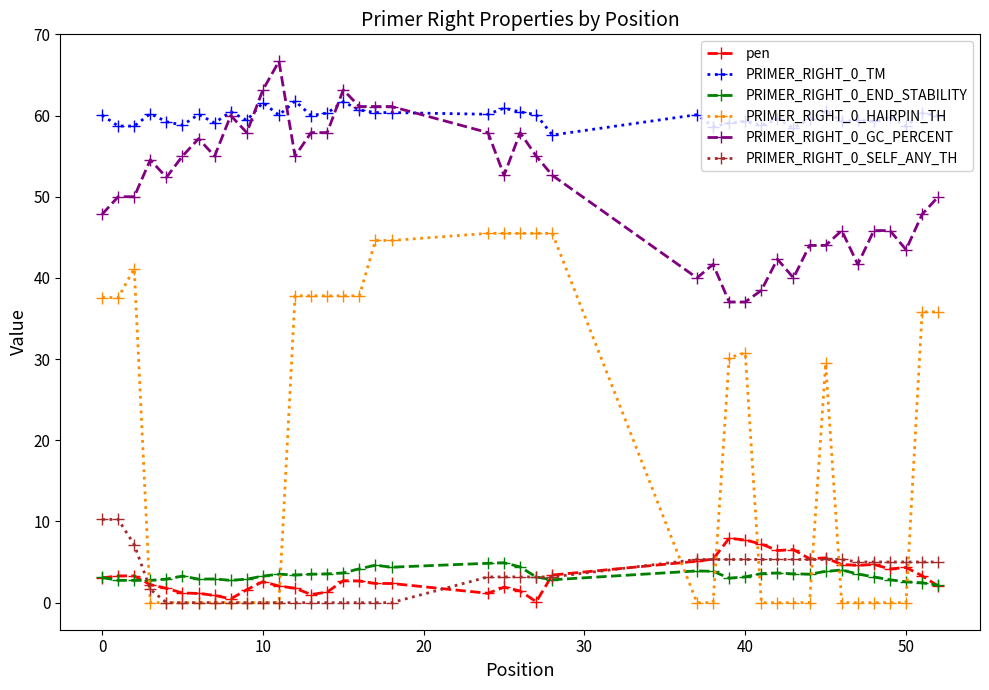

After their last crossing, which series has the higher values: PRIMER_RIGHT_0_HAIRPIN_TH or pen?

PRIMER_RIGHT_0_HAIRPIN_TH